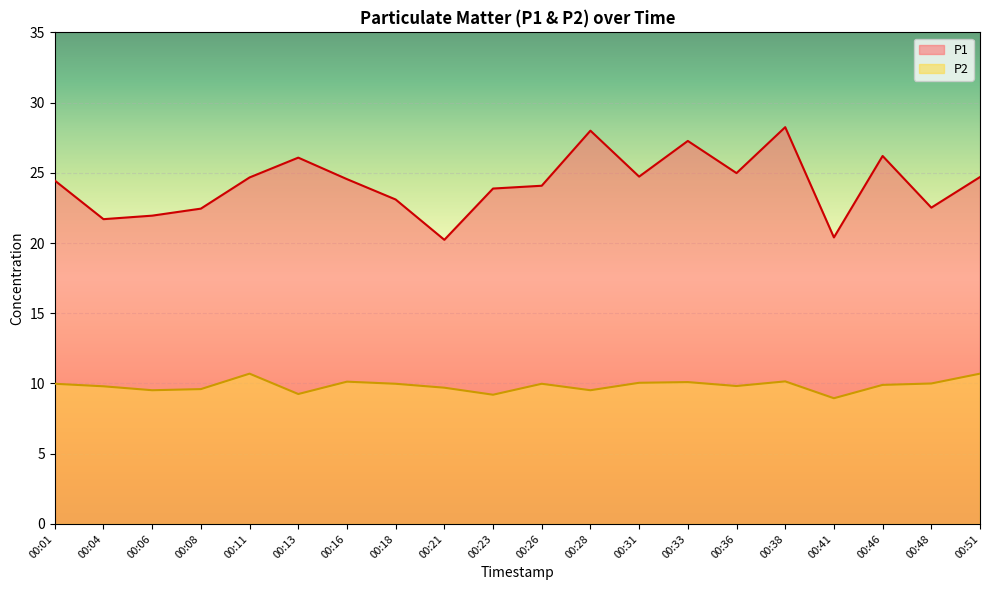

How many data points does each series have?

20